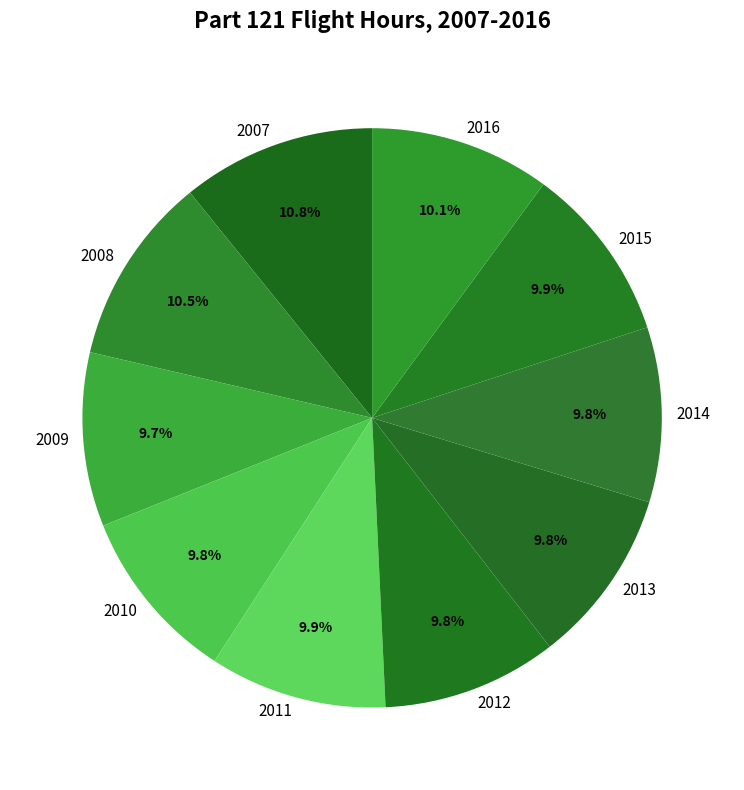

Between 2010 and 2007, which is larger?

2007